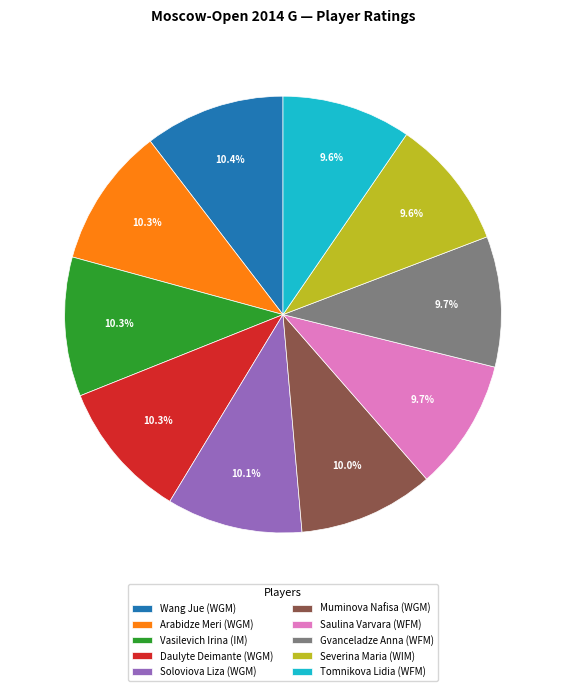

What is the ratio of the value at Severina Maria (WIM) to the value at Soloviova Liza (WGM)?

1.0